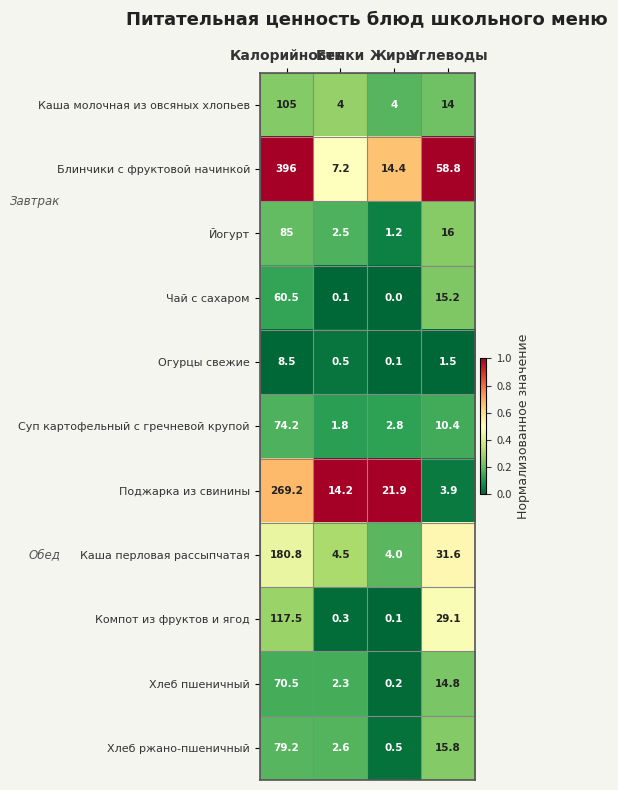

What is the lowest value of the Йогурт series?

1.2